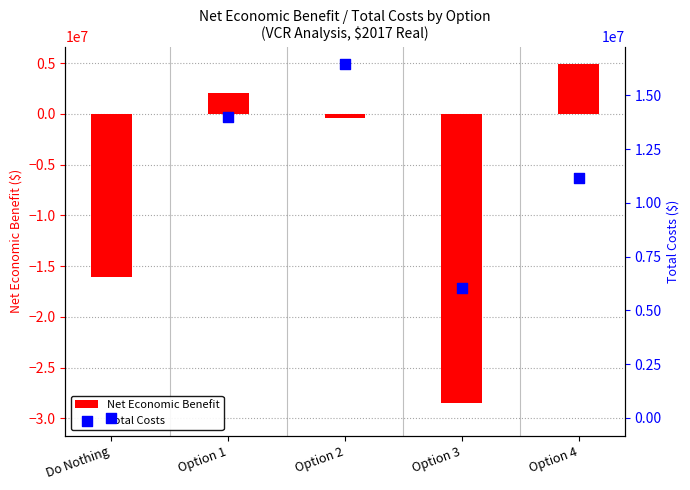

Which series has the largest total across all categories?

Total Costs